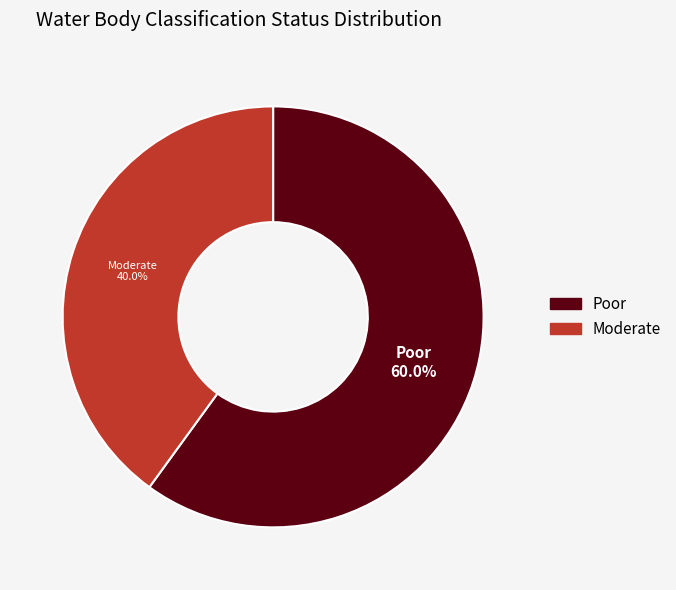

Which category has the biggest portion of the pie?

Poor